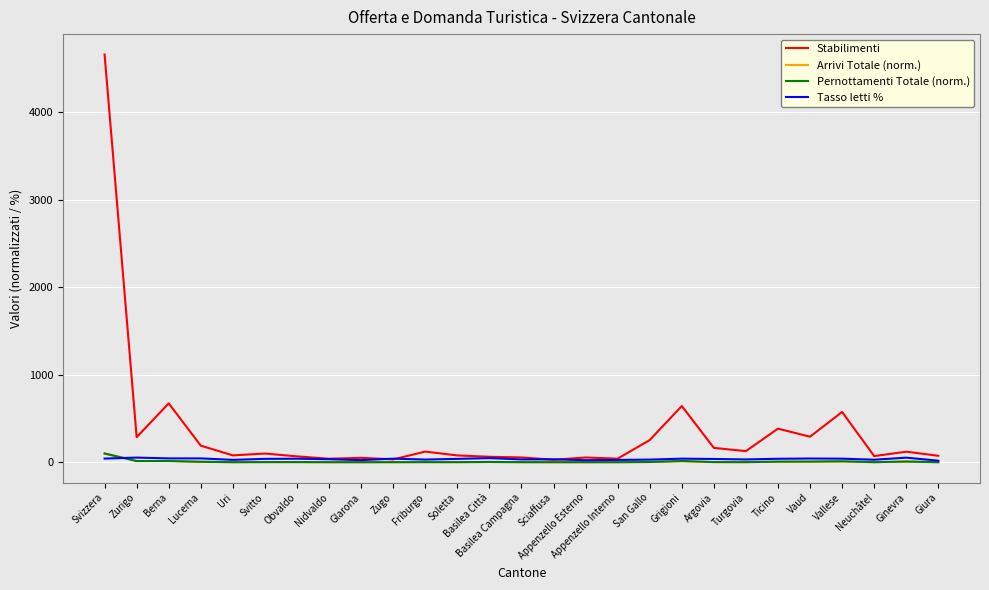

Which series has the largest range (max minus min)?

Stabilimenti